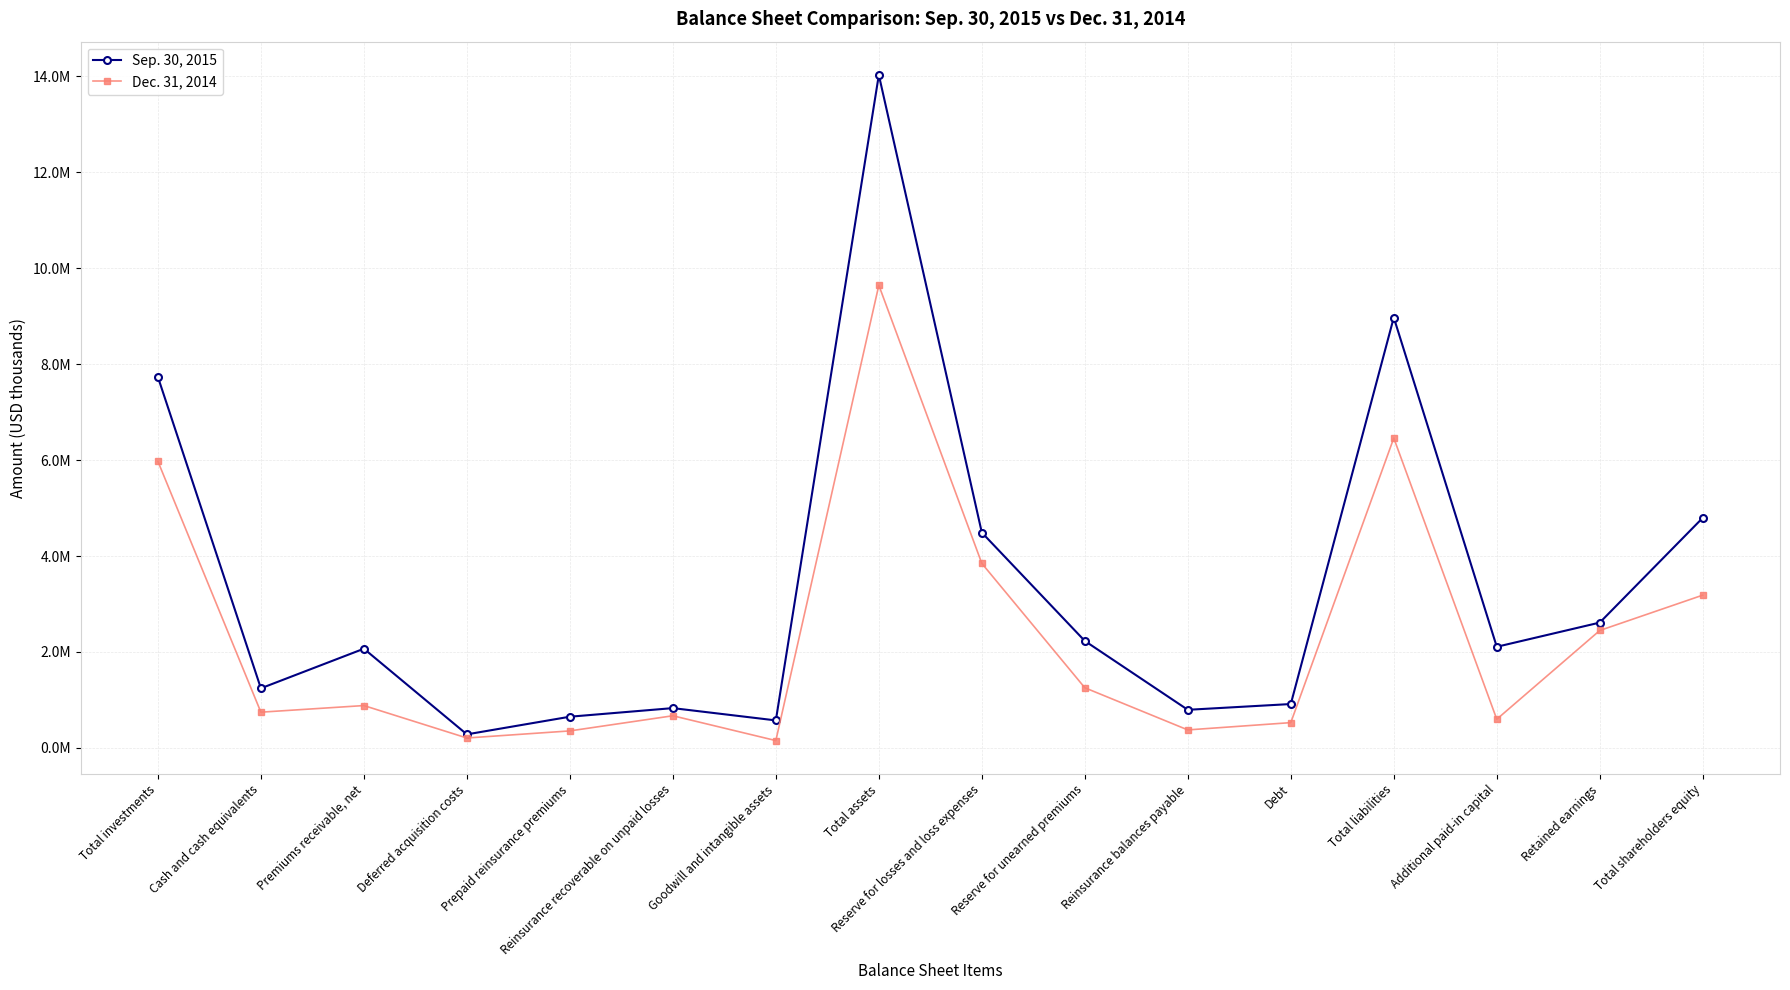

Which series changed the most between Total investments and Goodwill and intangible assets?

Sep. 30, 2015